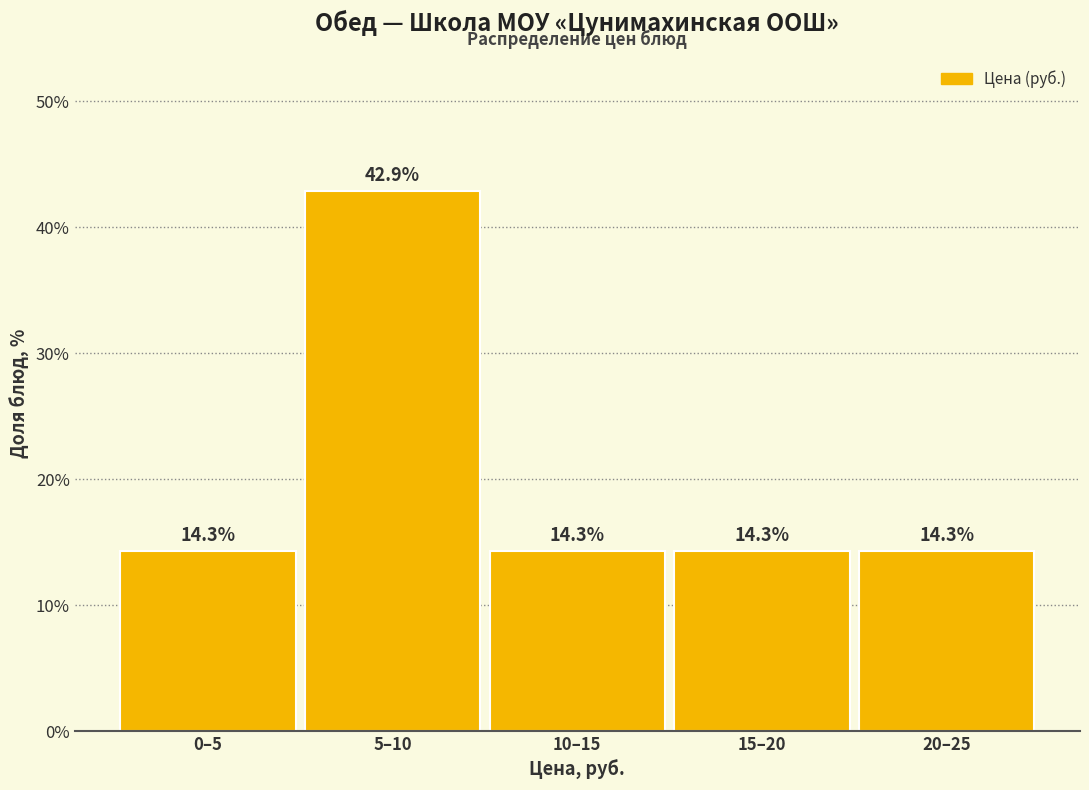

Reading left to right, what are all the values shown in this chart?

14.3	42.9	14.3	14.3	14.3